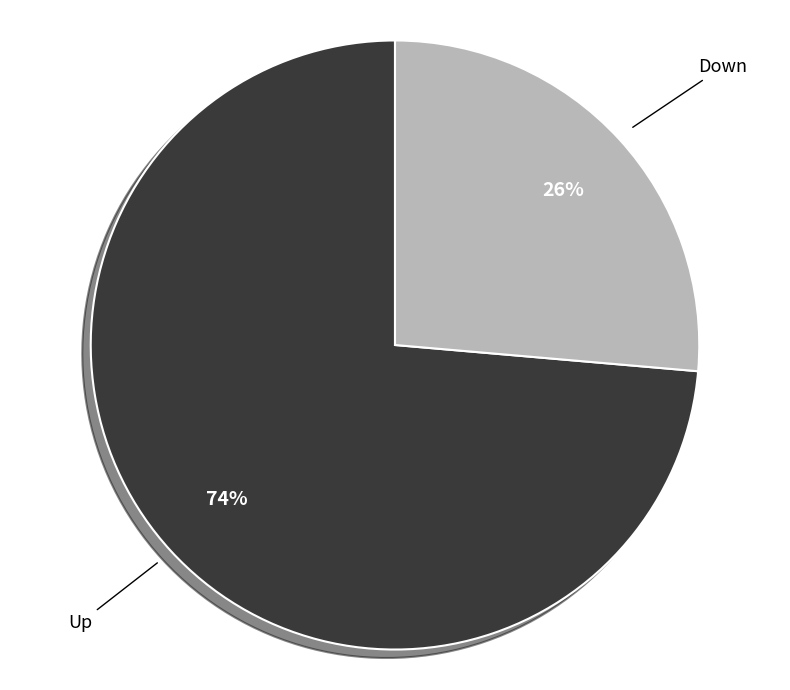

Is there any slice that represents more than half of the pie?

Yes